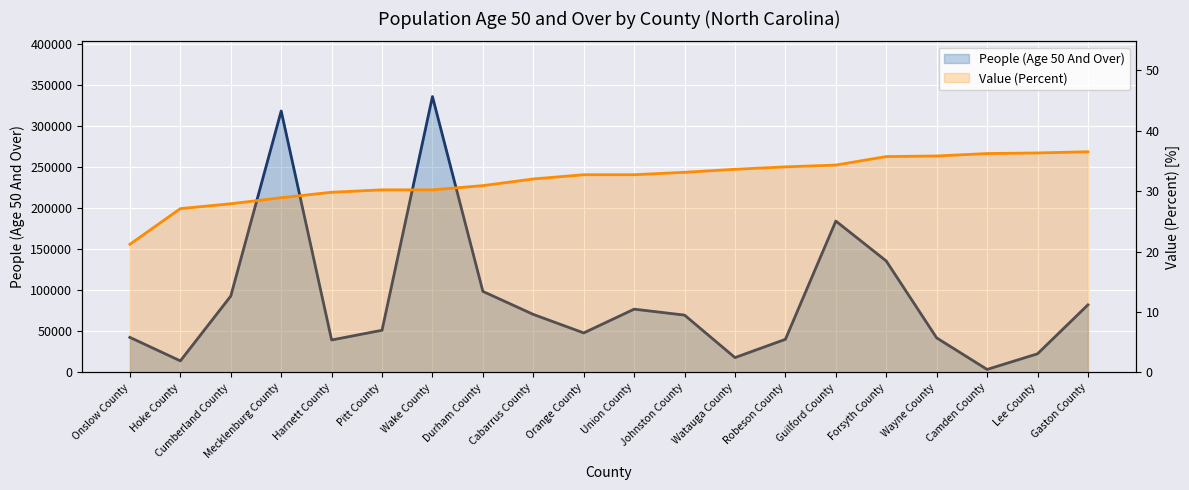

What is the difference between the maximum and minimum values in the People (Age 50 And Over) series?

332381.0